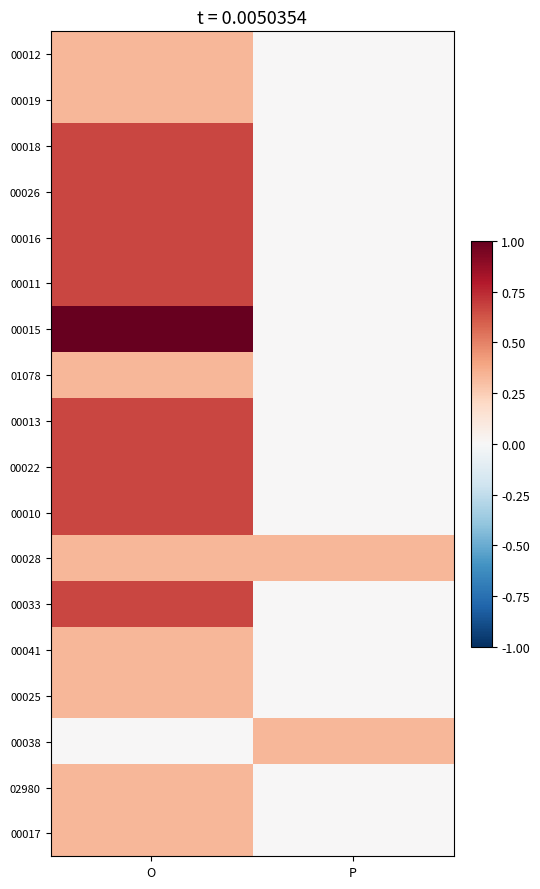

How many data points does each series have?

2